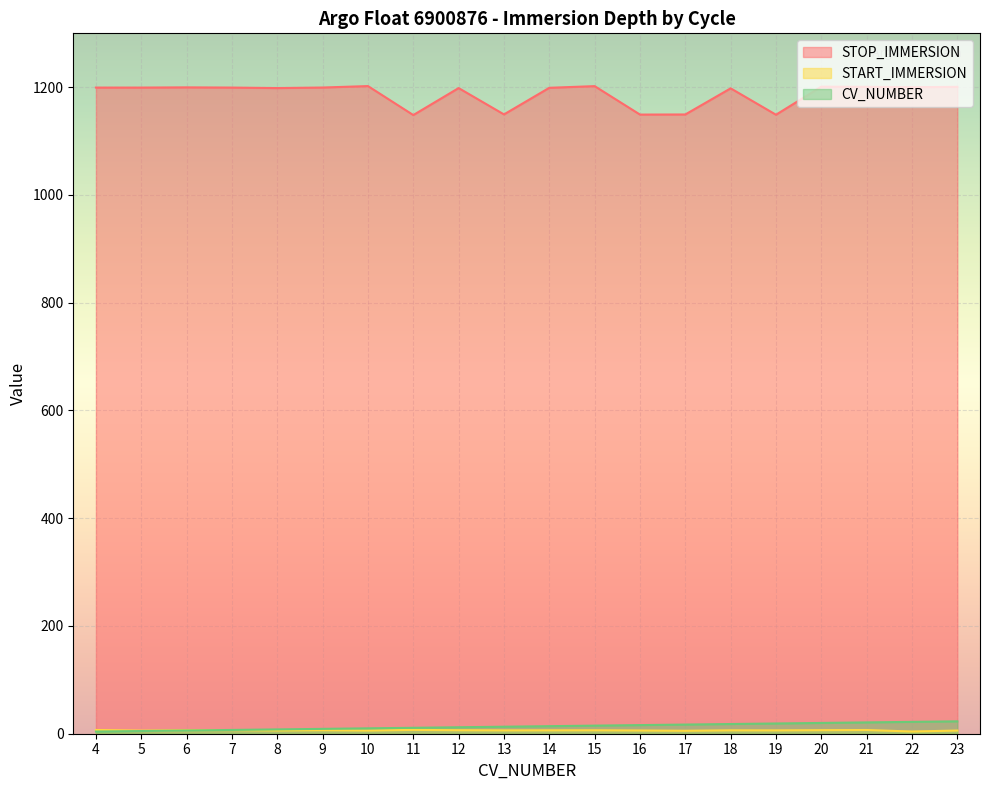

At which category does STOP_IMMERSION reach its first local peak?

6